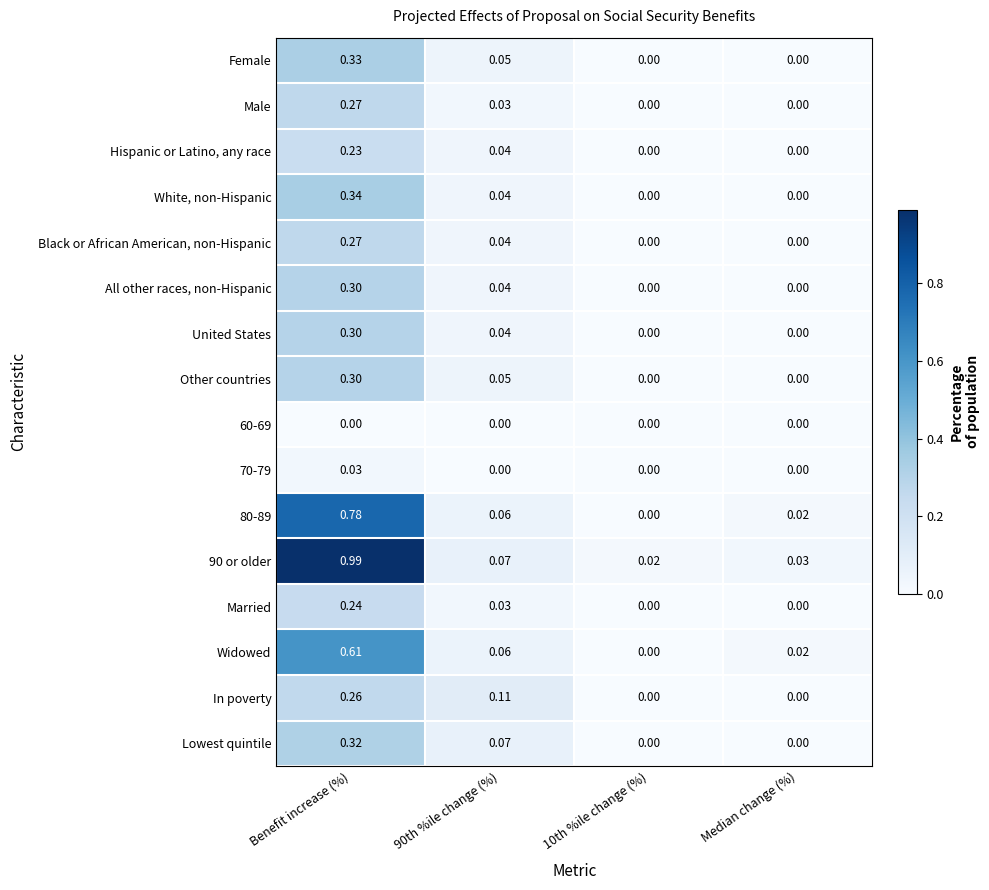

Which category has the highest value across all series?

Benefit increase (%)